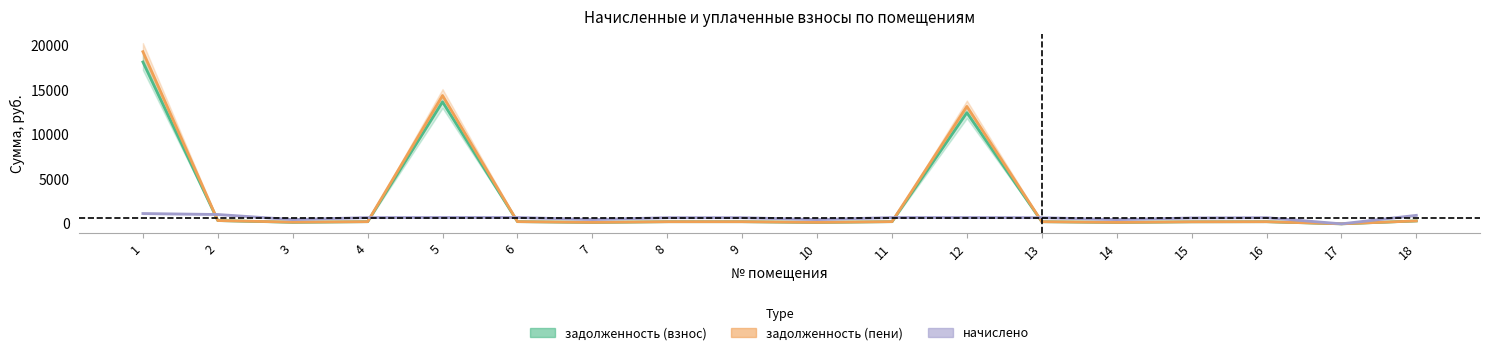

What is the approximate value of задолженность (взнос) at 8?

239.7